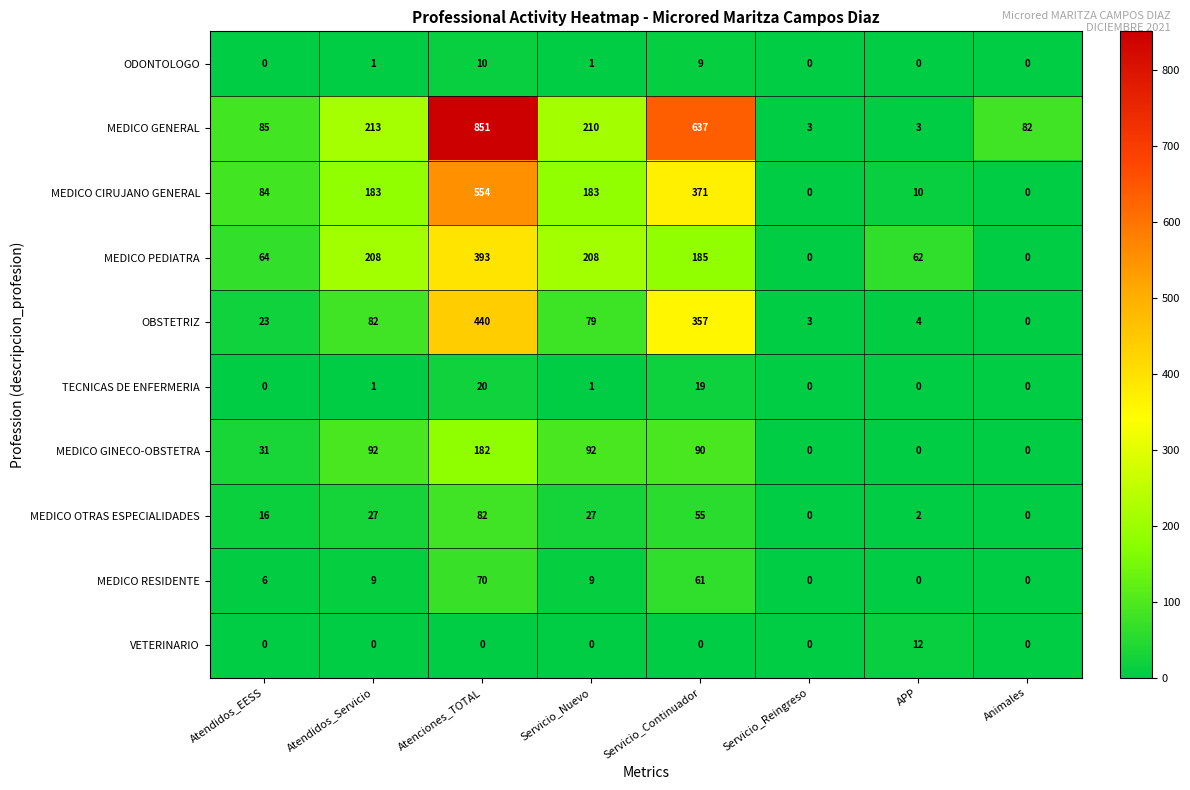

Rank the series by their maximum value, from lowest to highest.

ODONTOLOGO, VETERINARIO, TECNICAS DE ENFERMERIA, MEDICO RESIDENTE, MEDICO OTRAS ESPECIALIDADES, MEDICO GINECO-OBSTETRA, MEDICO PEDIATRA, OBSTETRIZ, MEDICO CIRUJANO GENERAL, MEDICO GENERAL